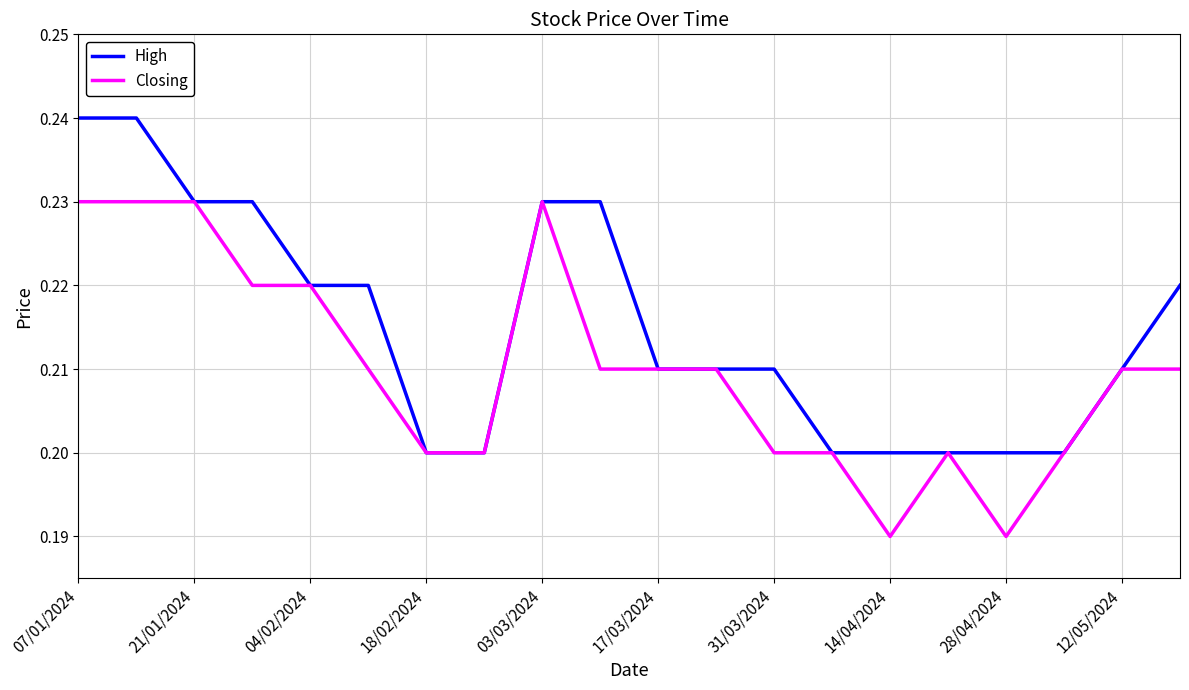

List the series in order of their peak value, lowest first.

Closing, High